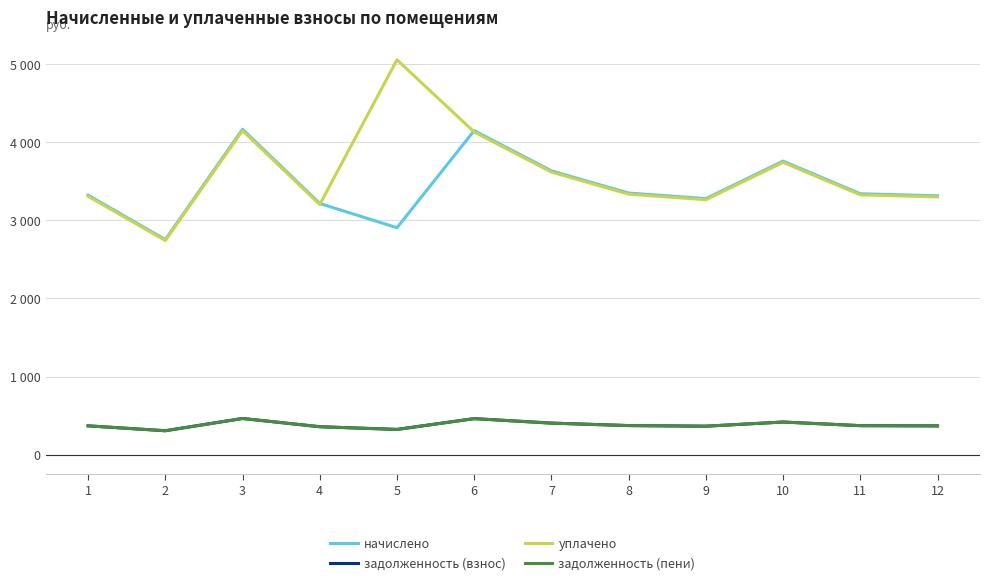

Which series has the widest spread of values?

уплачено